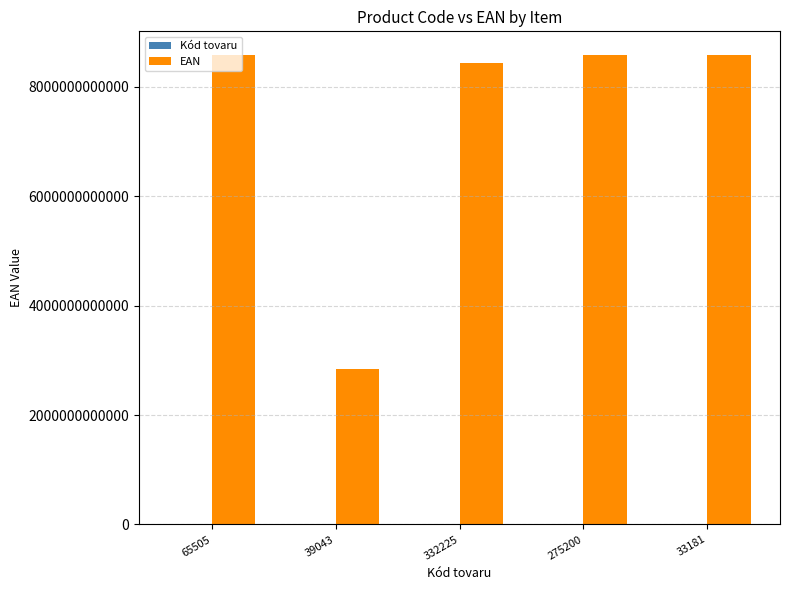

What is the maximum value shown in the chart?

8588001130657